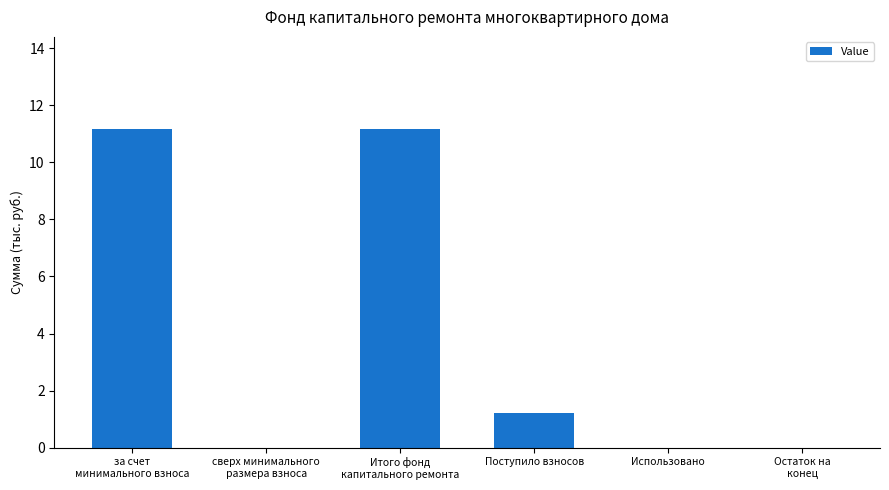

What is the greatest value displayed?

11.2